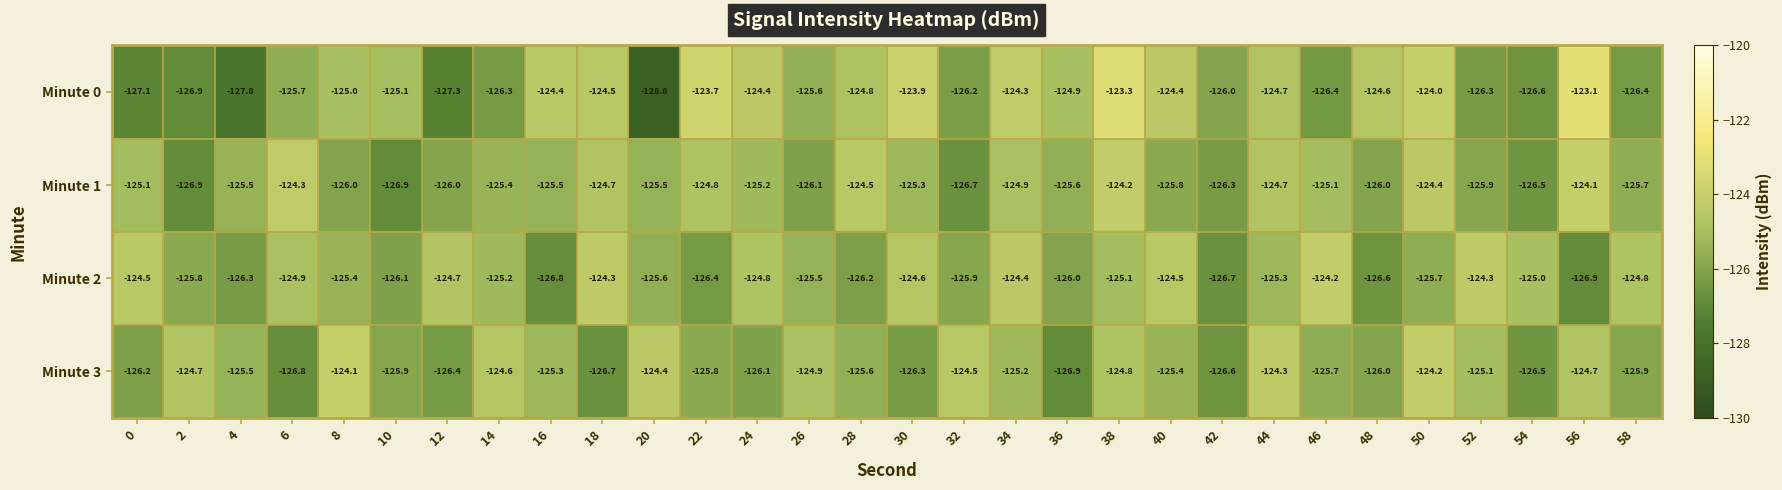

Between 0 and 54, which series saw the biggest shift?

Minute 1